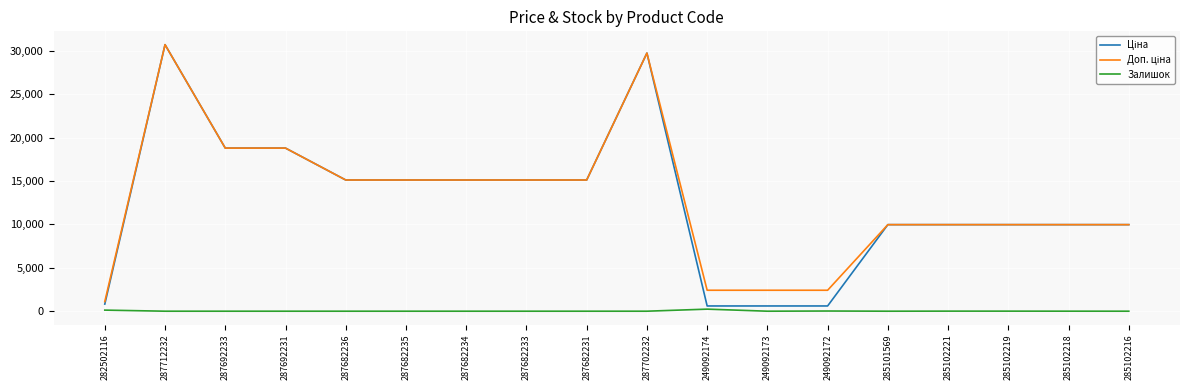

What is the total value across all series at 287682233?

30240.0